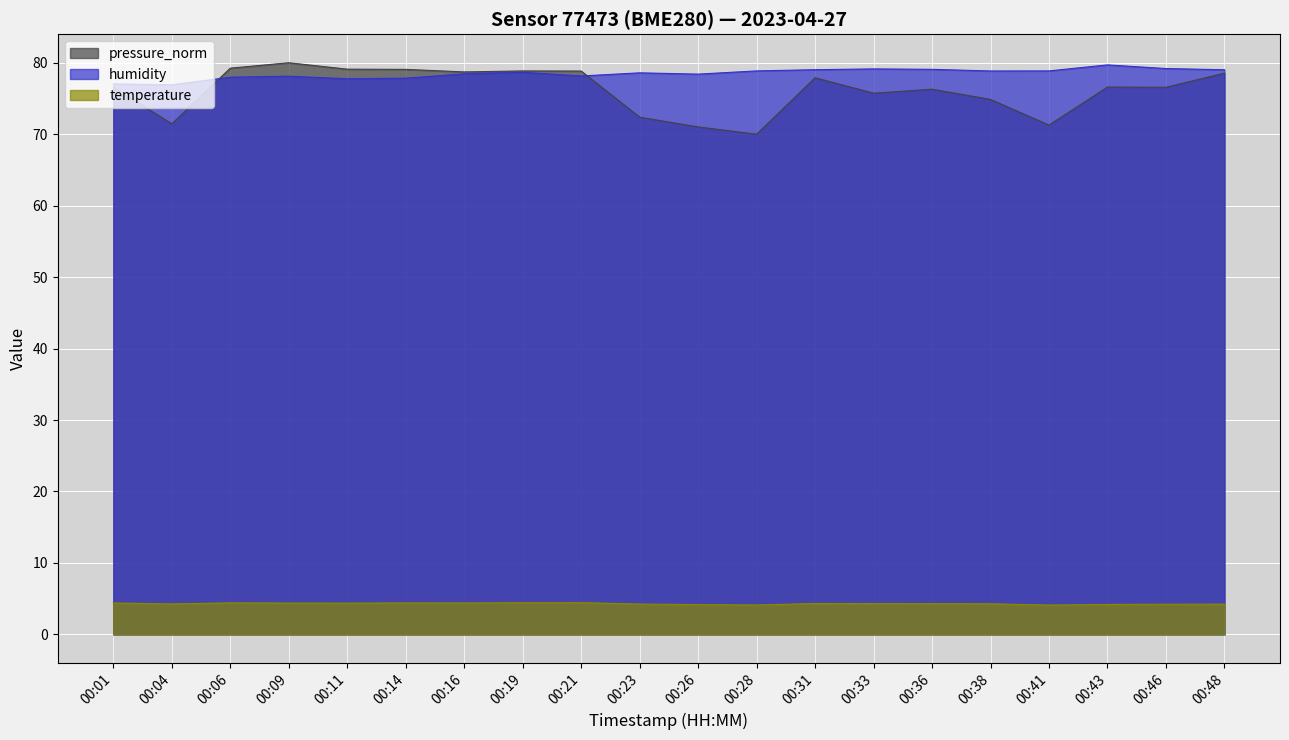

What is the total value across all series at 00:11?

161.2